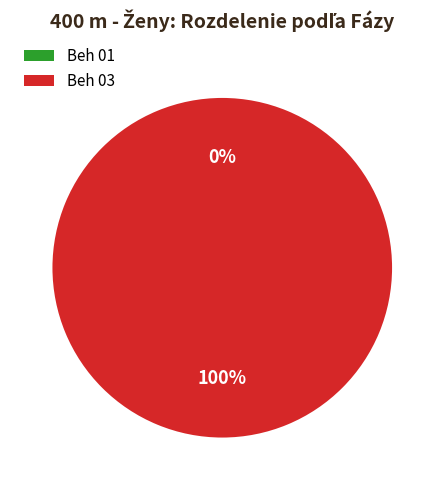

Which has a higher value, Beh 03 or Beh 01?

Beh 03